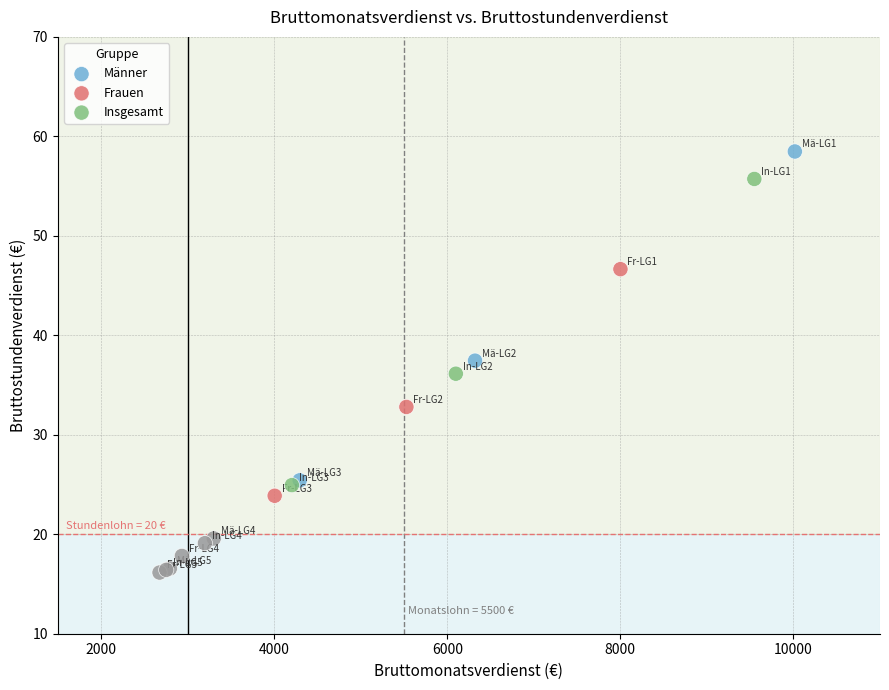

Which series has the widest spread of Y values?

Männer